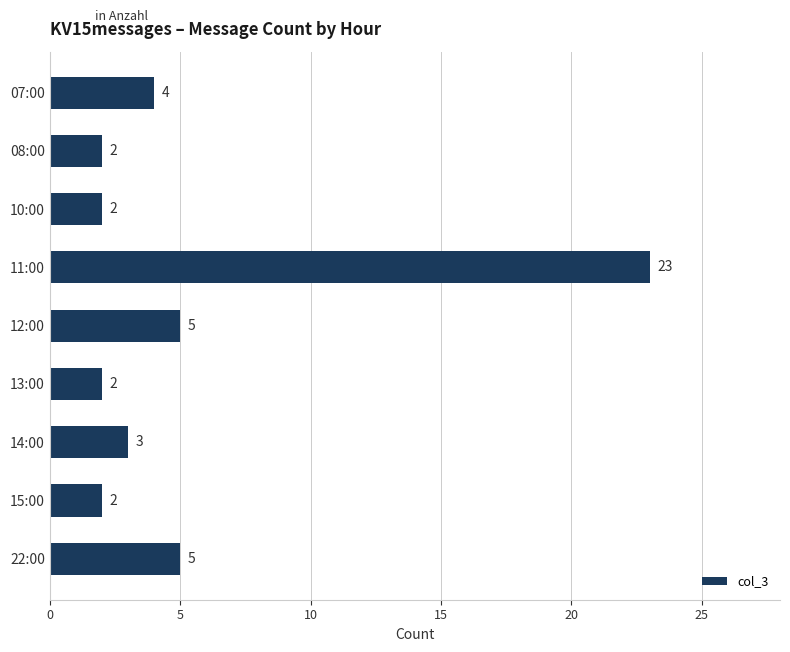

True or false: the data shows 2 at 13:00.

True